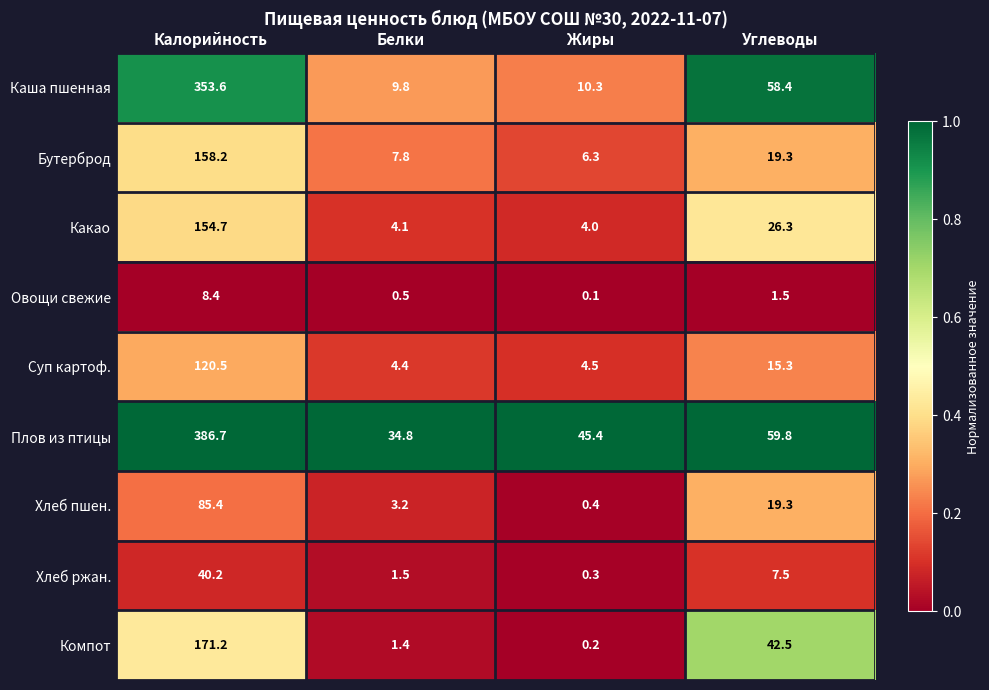

What is the difference between the Хлеб ржан. values at Жиры and Калорийность?

39.9